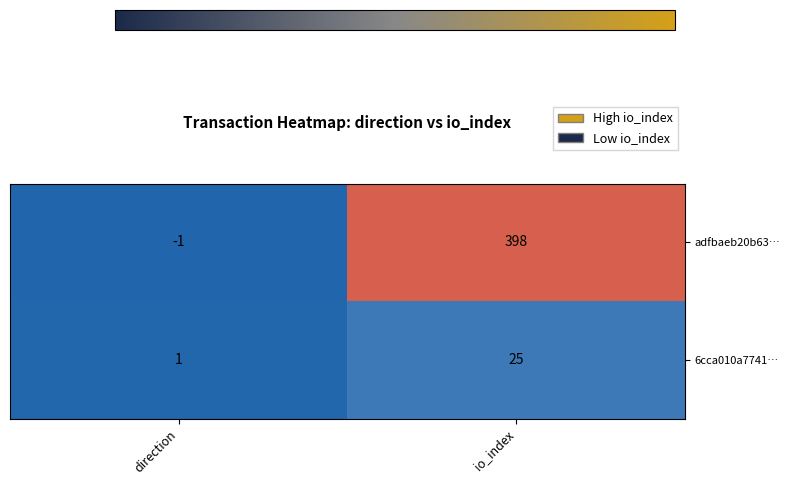

Which series changed the most between direction and io_index?

adfbaeb20b63…